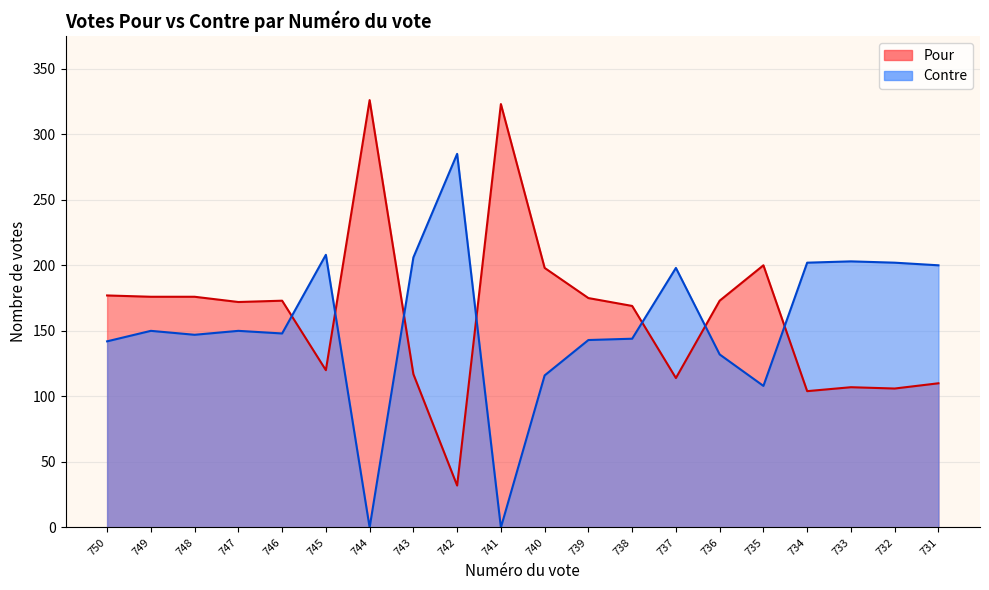

Reading left to right, extract all data points from this chart.

Pour: 750=177	749=176	748=176	747=172	746=173	745=120	744=326	743=117	742=32	741=323	740=198	739=175	738=169	737=114	736=173	735=200	734=104	733=107	732=106	731=110
Contre: 750=142	749=150	748=147	747=150	746=148	745=208	744=0	743=206	742=285	741=0	740=116	739=143	738=144	737=198	736=132	735=108	734=202	733=203	732=202	731=200